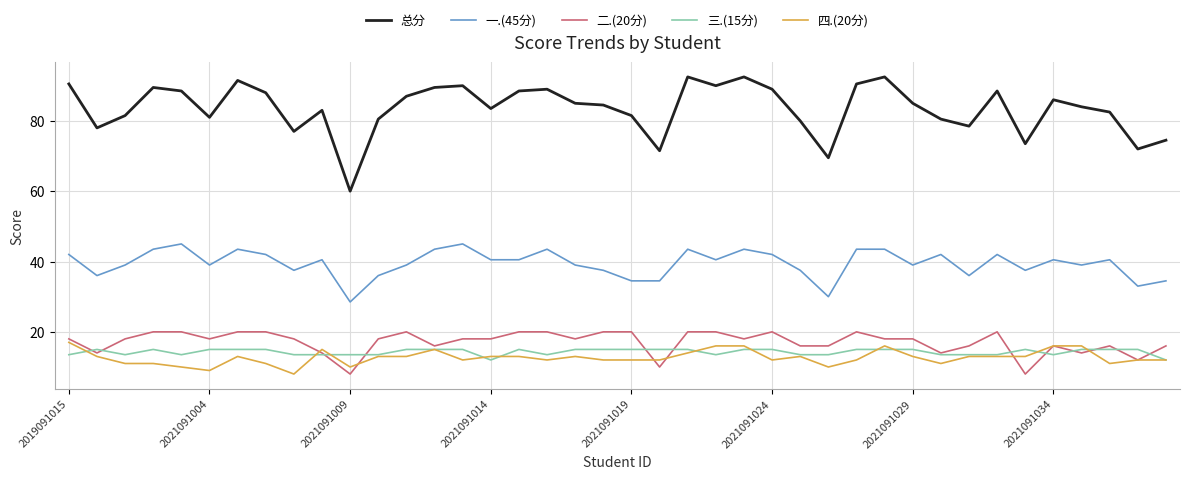

Which series has the largest total across all categories?

总分